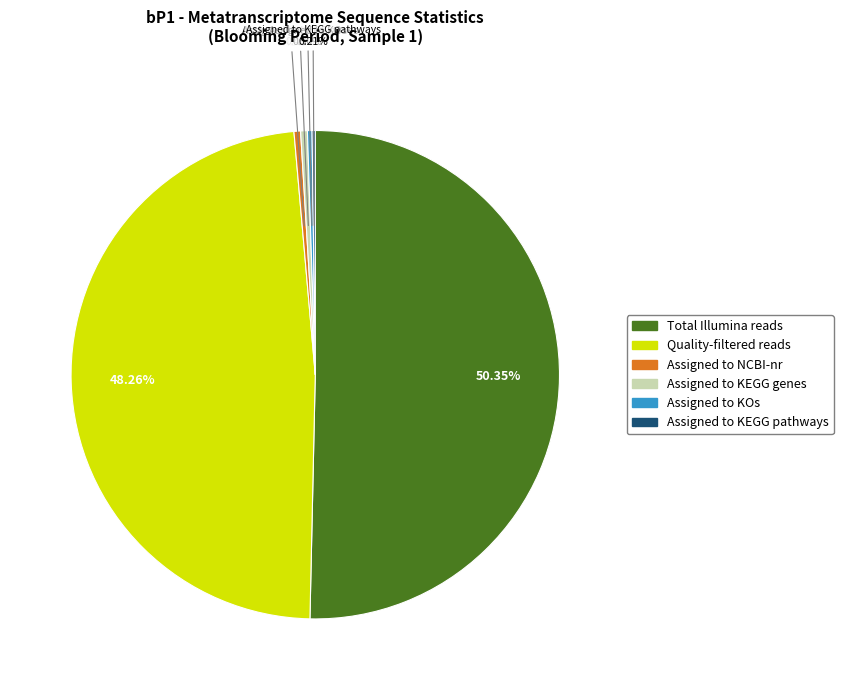

Which category has the biggest portion of the pie?

Total Illumina reads